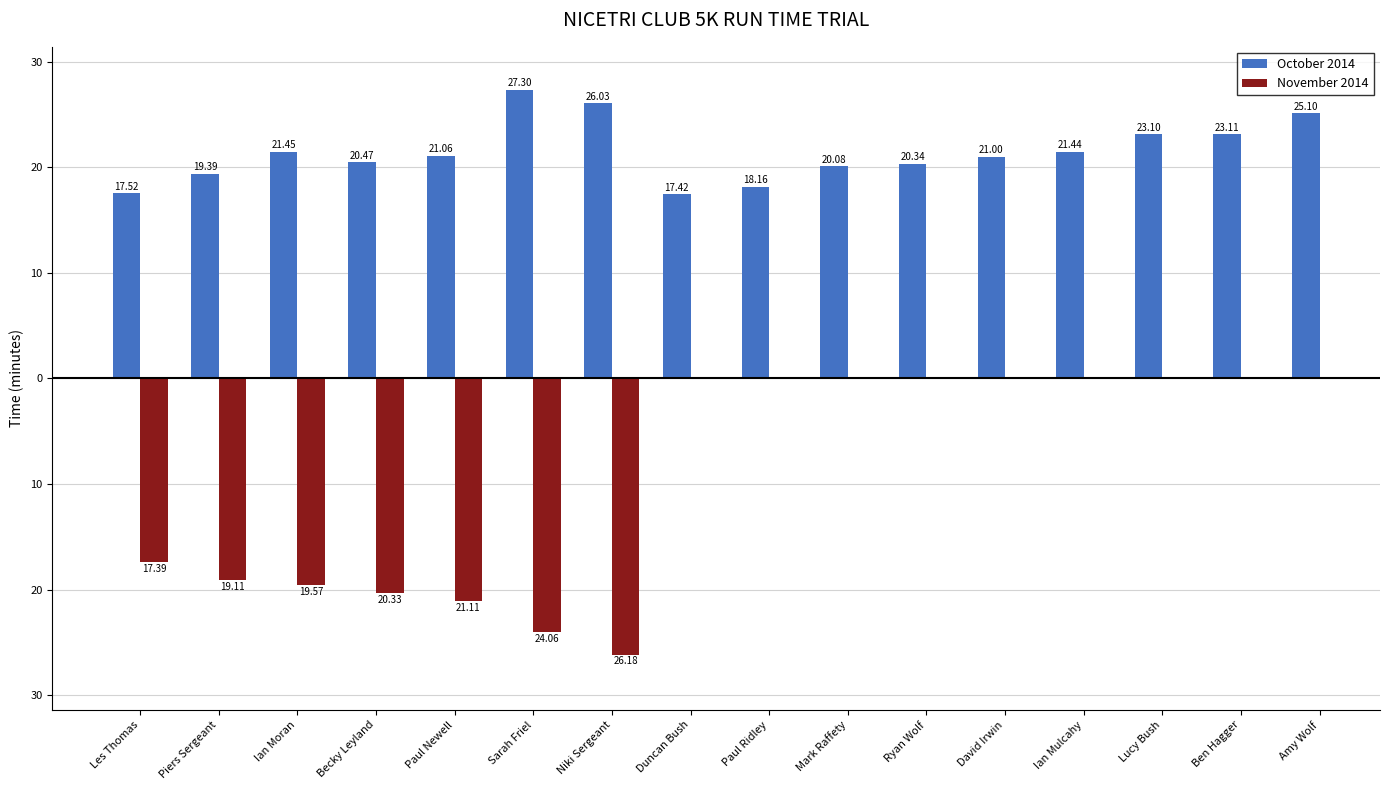

What is the label of the 12th bar from the right?

Paul Newell